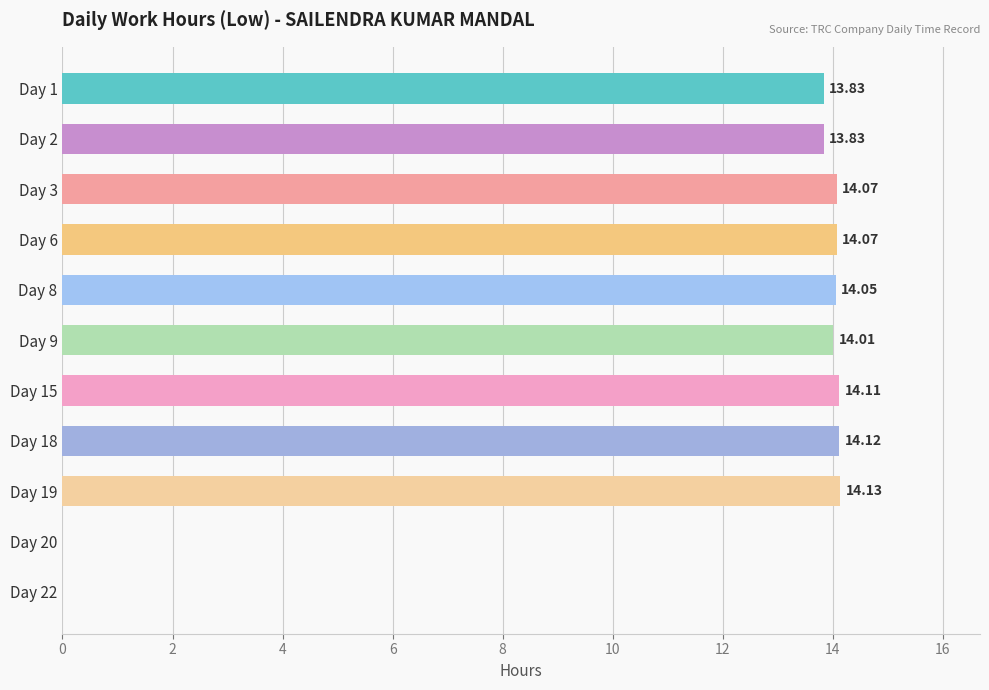

How many data points are above 14?

7